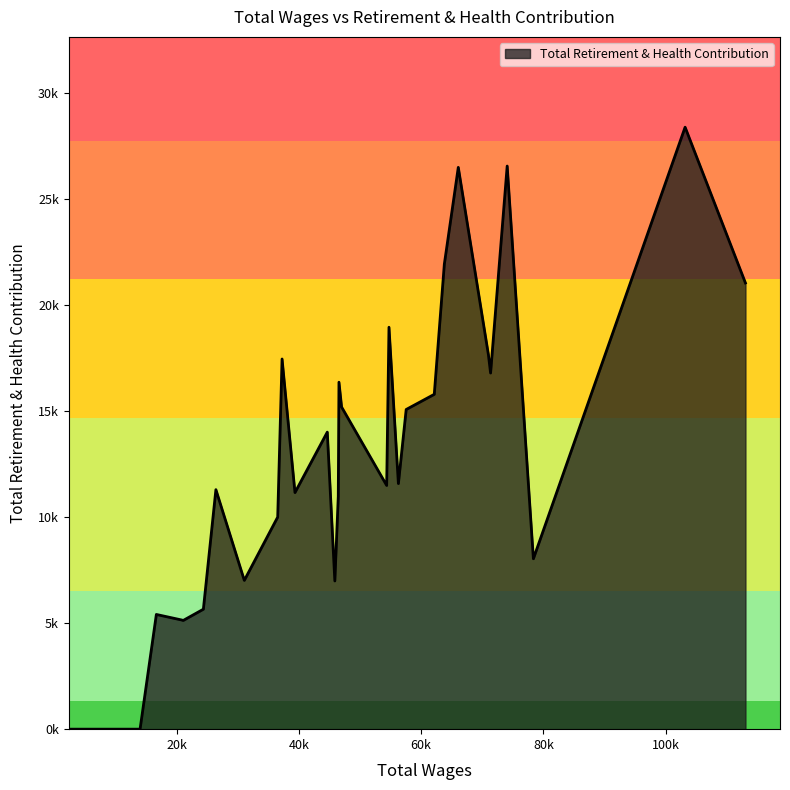

How many interior local peaks (higher than both neighbors) does the data have?

9